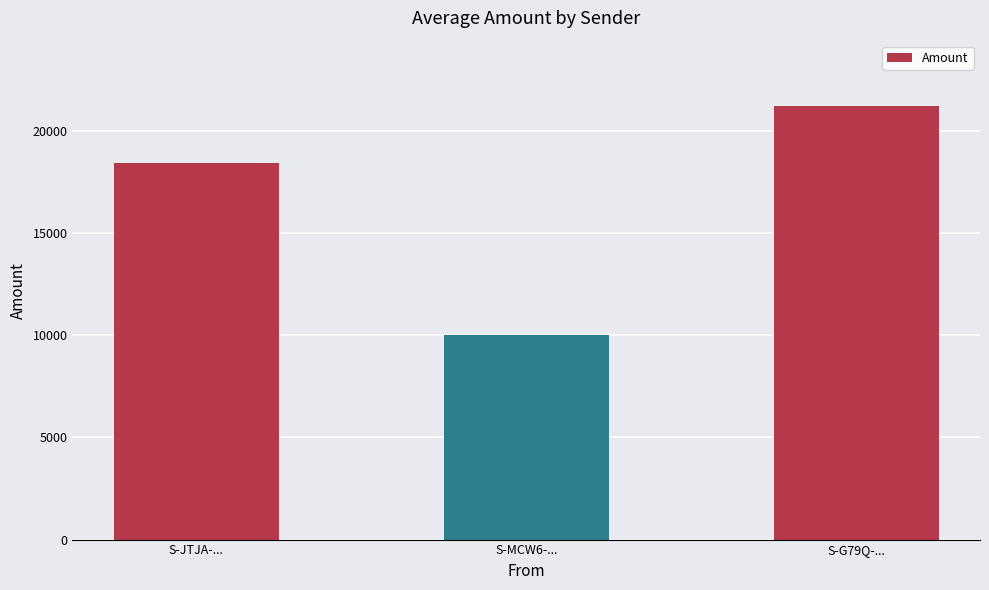

What is the difference between the maximum and minimum values?

11240.1